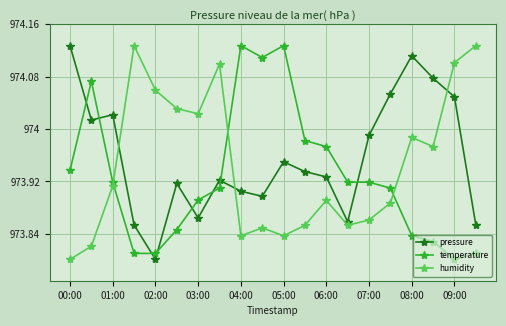

Is this an area chart (filled region under the line)?

No